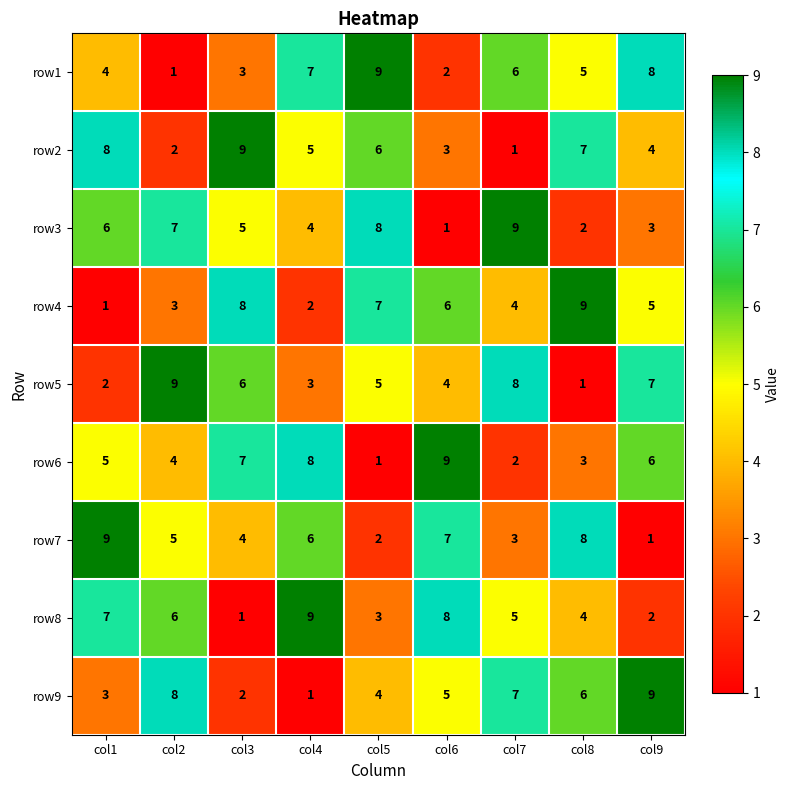

What is the total value across all series at col2?

45